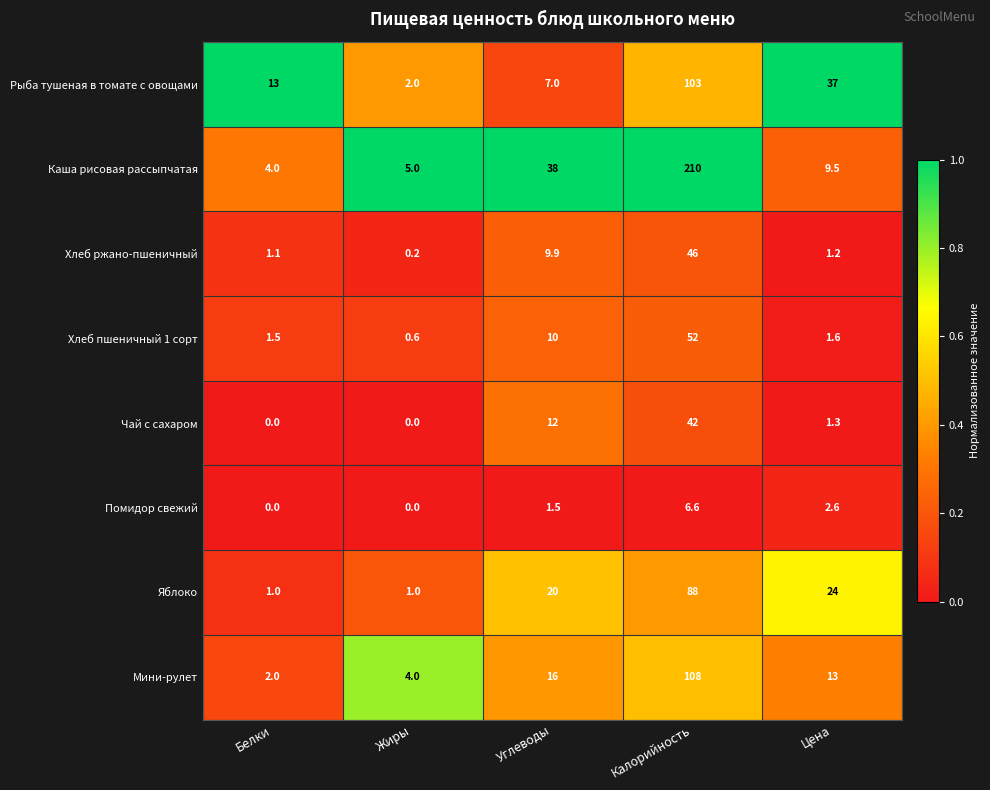

Is it true that Чай с сахаром equals 0.0 at Жиры?

True